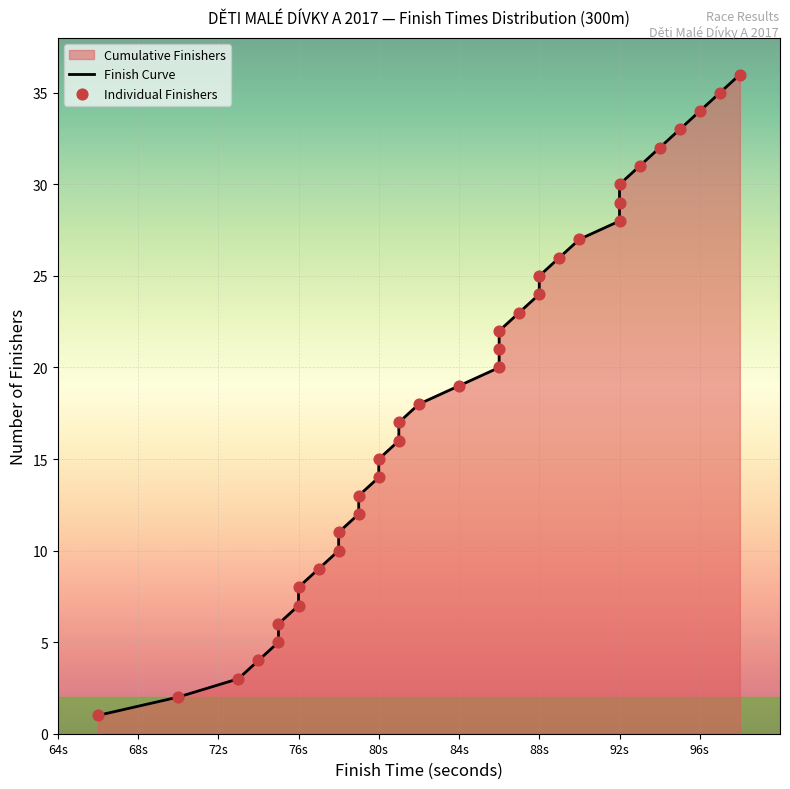

What is the total value across all series at 92s?

56